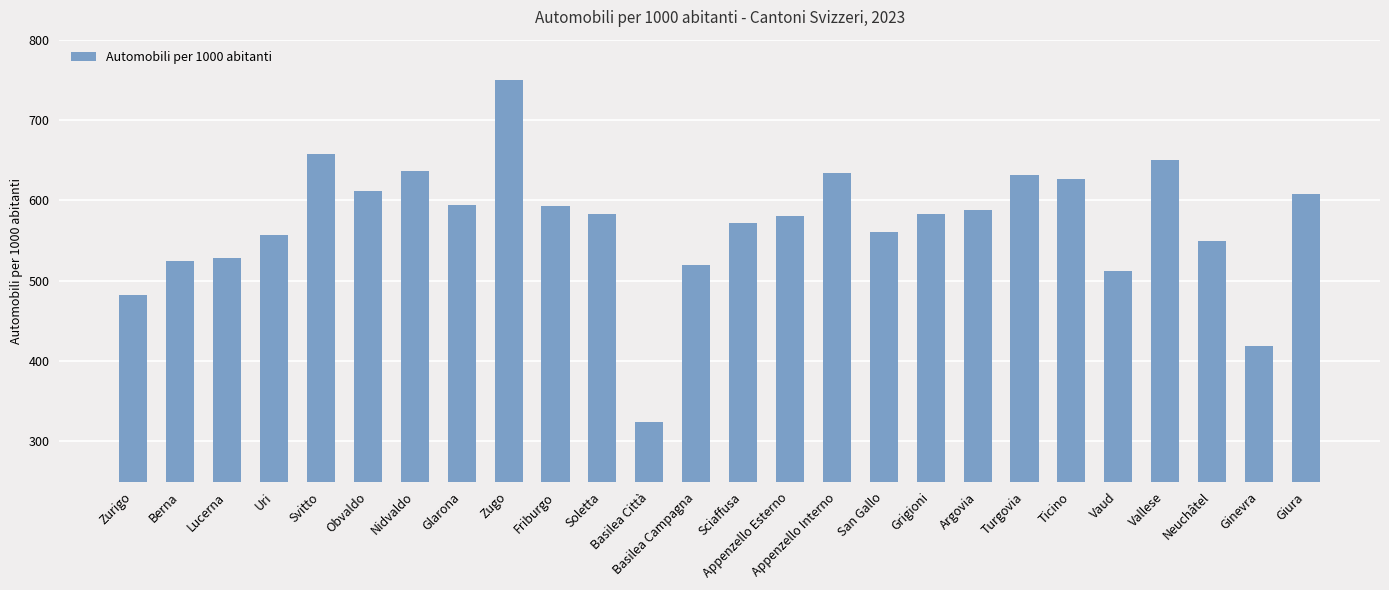

Which category has the highest value across all series?

Zugo